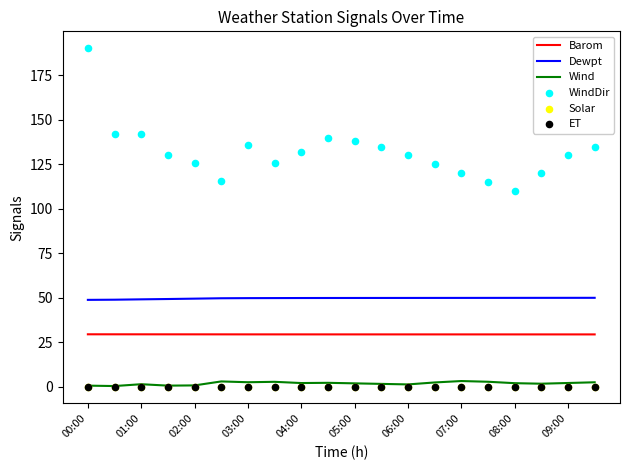

What is the total value across all series at 19?

216.7